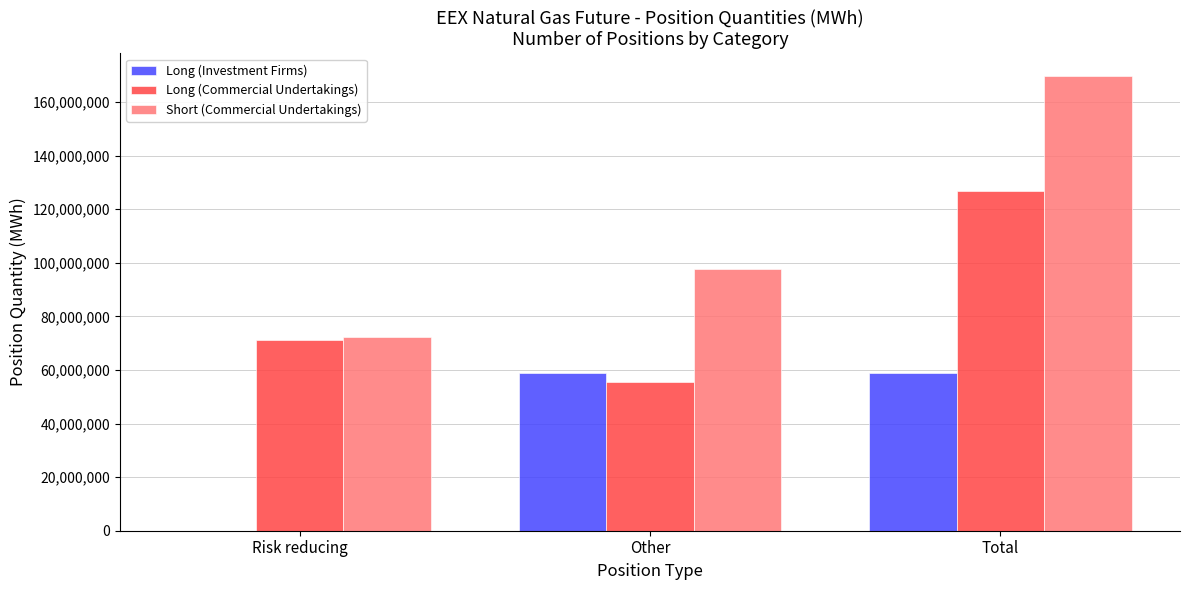

Count the number of data series in this chart.

3